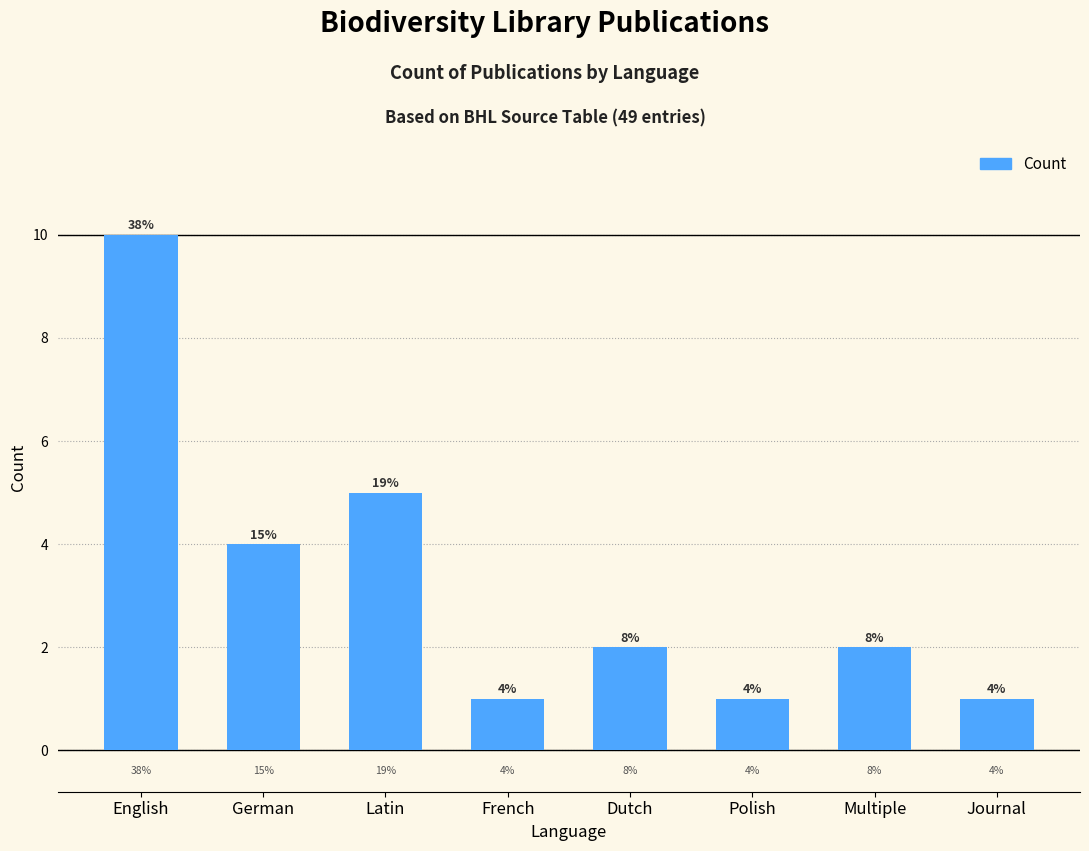

What is the ratio of the value at French to the value at Journal?

1.0